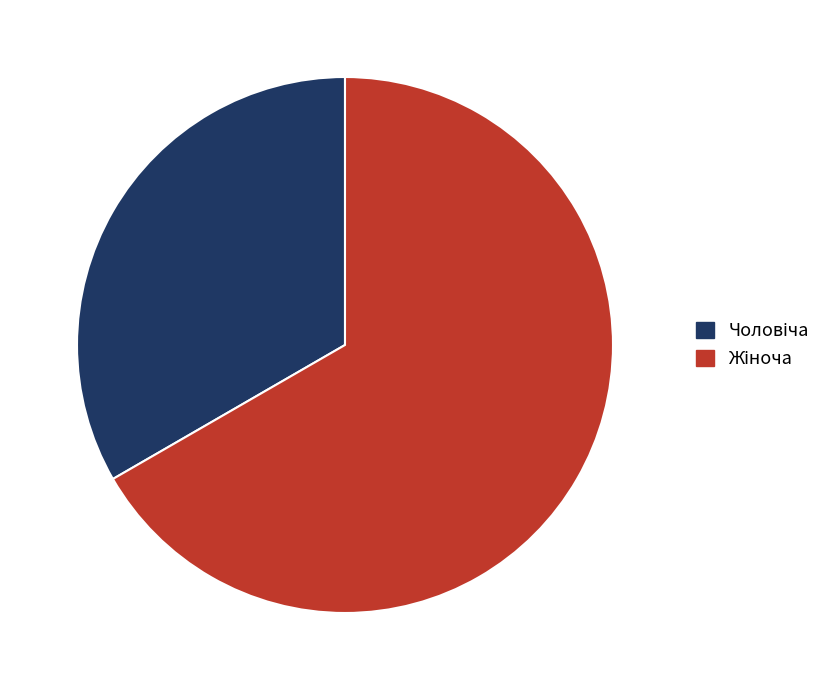

Is there any slice that represents more than half of the pie?

Yes